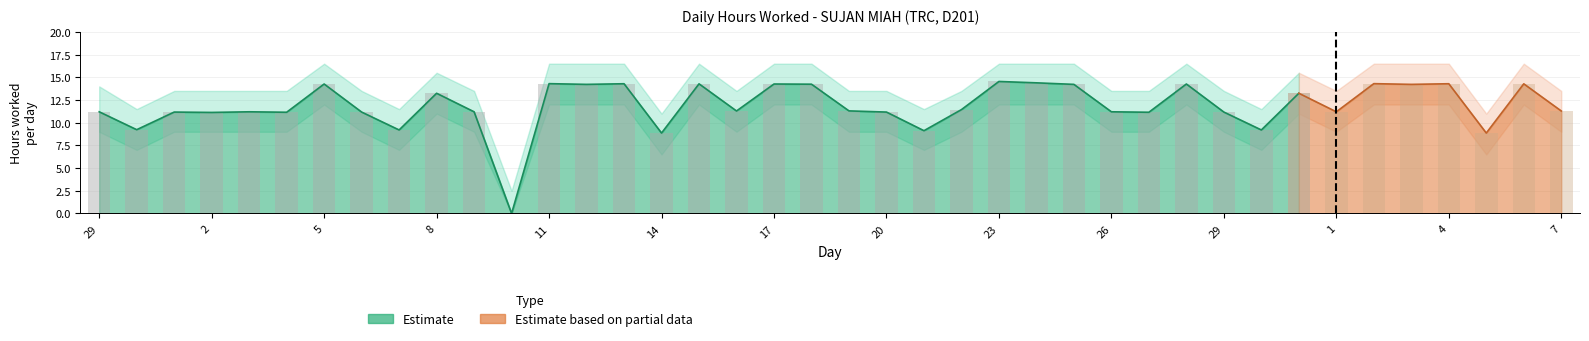

Which category has the lowest value across all series?

10